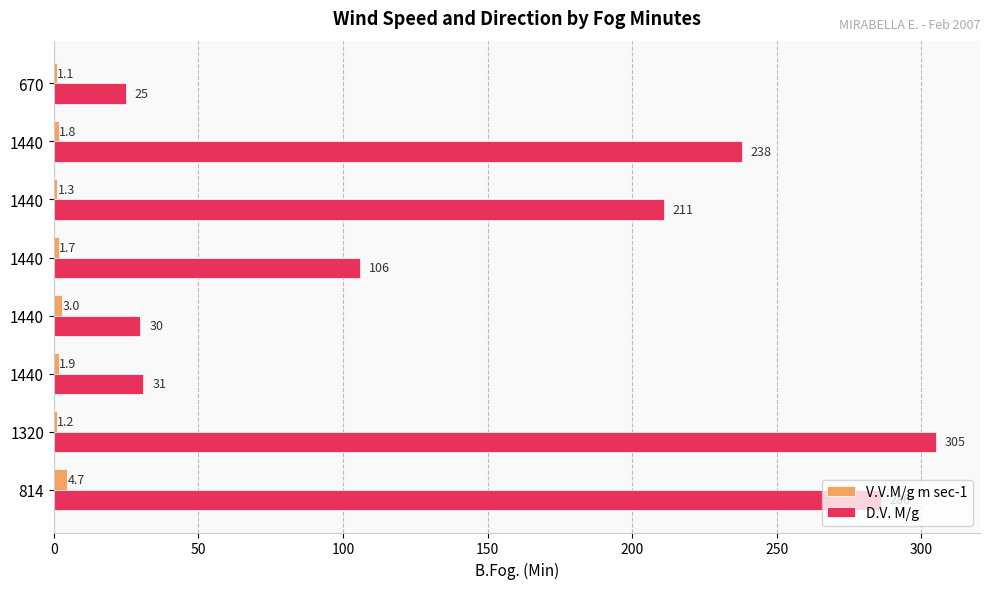

Which series has the widest spread of values?

D.V. M/g